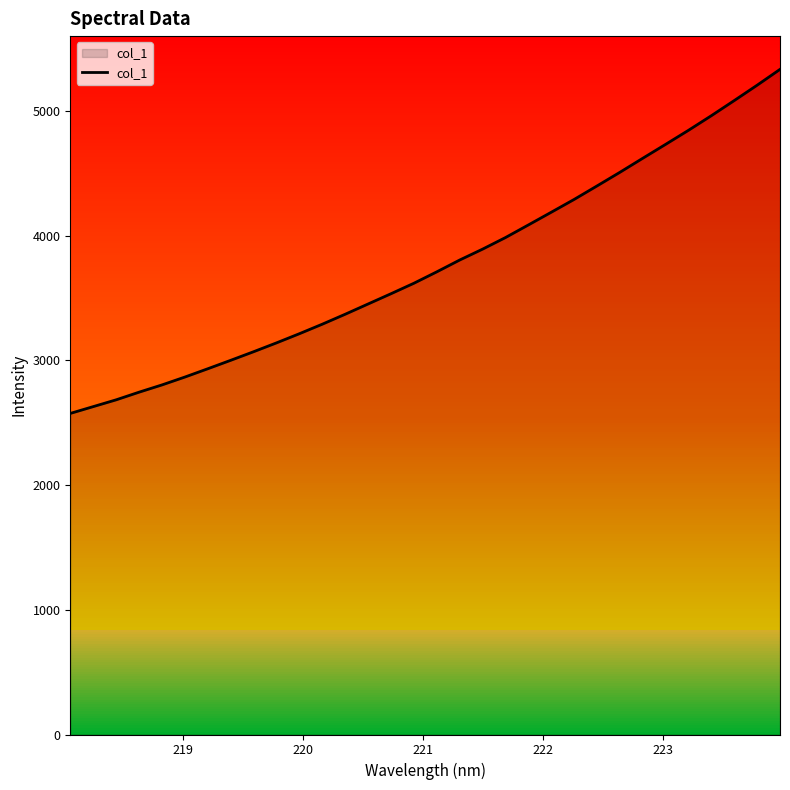

What is the smallest value displayed?

2575.5